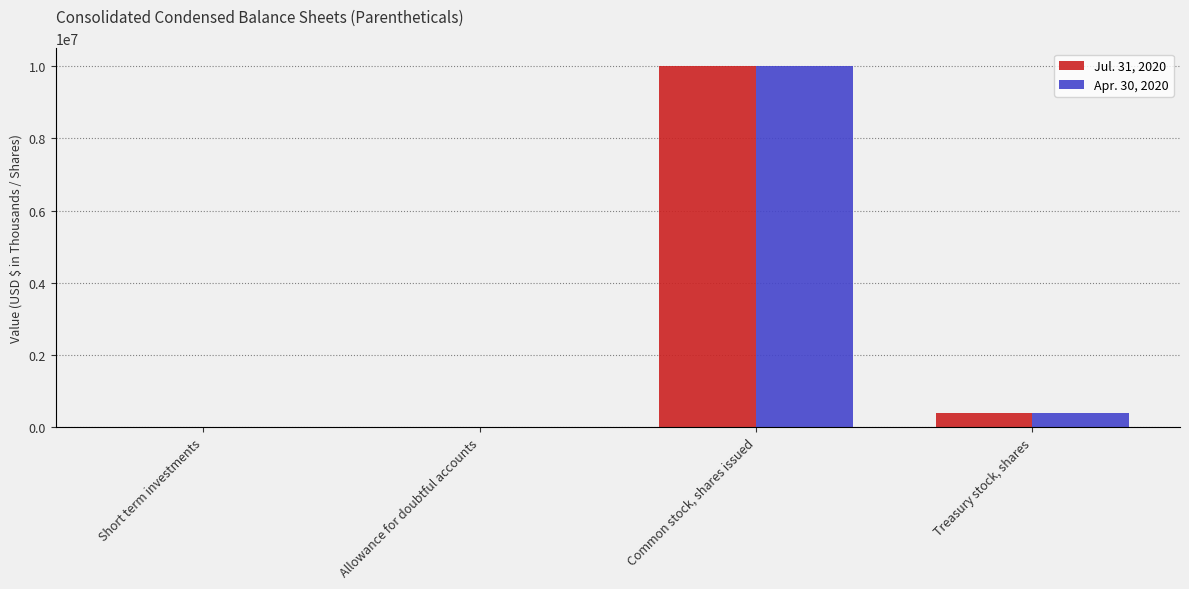

What is the sum of the Apr. 30, 2020 values at Short term investments and Treasury stock, shares?

385394